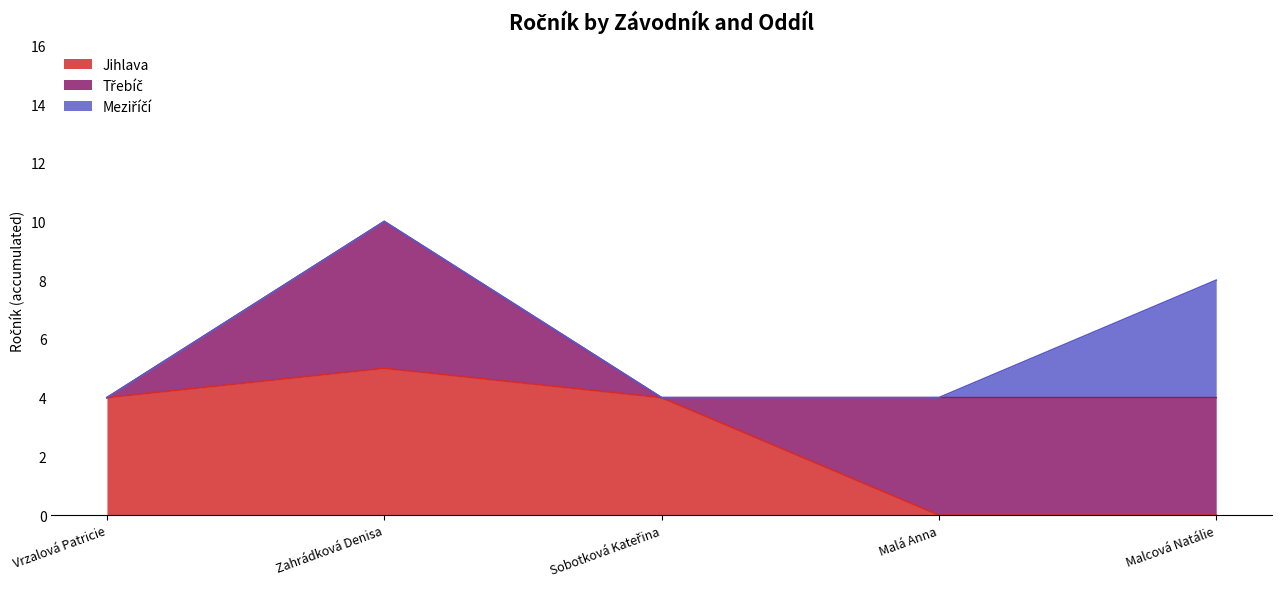

How many Jihlava values are between 0 and 4?

4